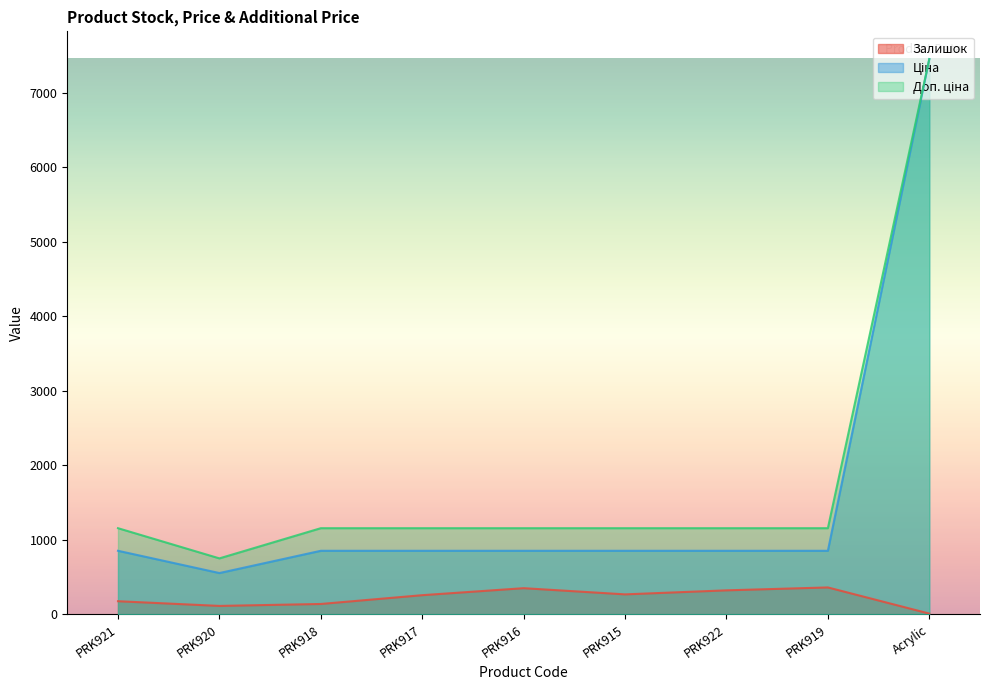

What is the difference between the Доп. ціна values at Acrylic and PRK919?

6296.5